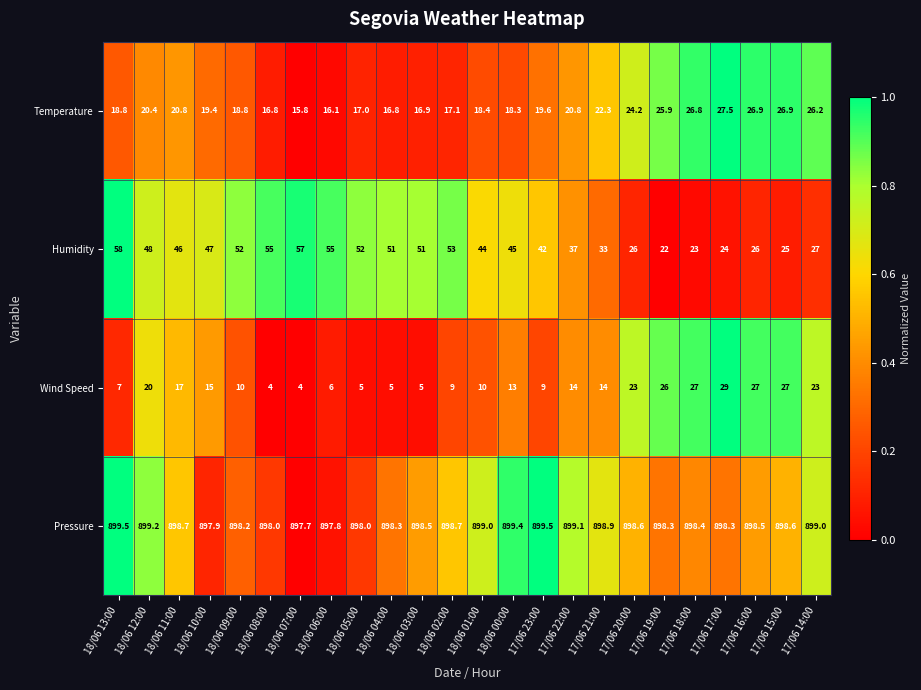

List the series in order of their peak value, highest first.

Pressure, Humidity, Wind Speed, Temperature